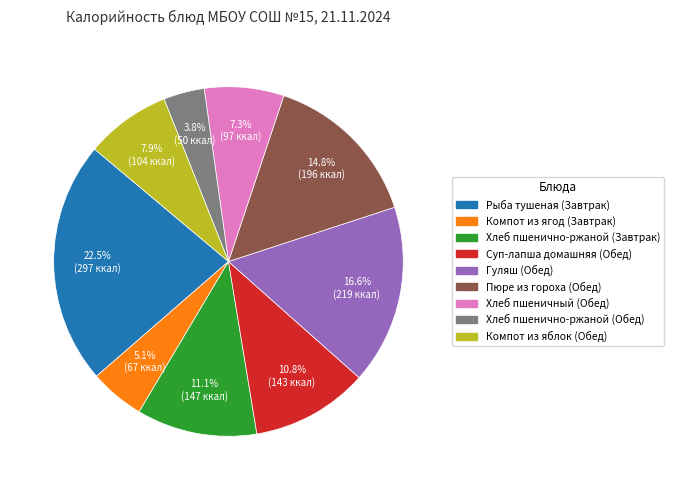

What is the largest slice in the pie chart?

Рыба тушеная (Завтрак)